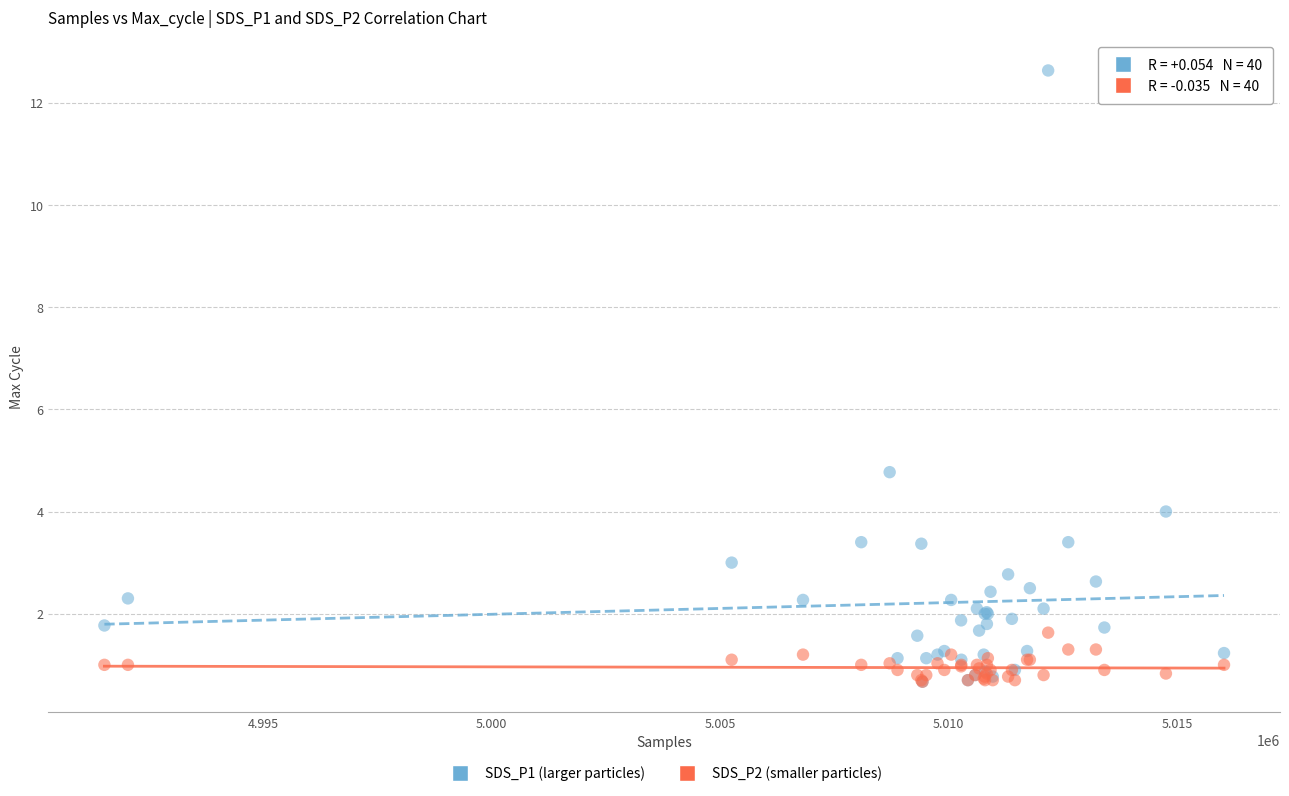

Across all series, what Y value is closest to 6?

4.8